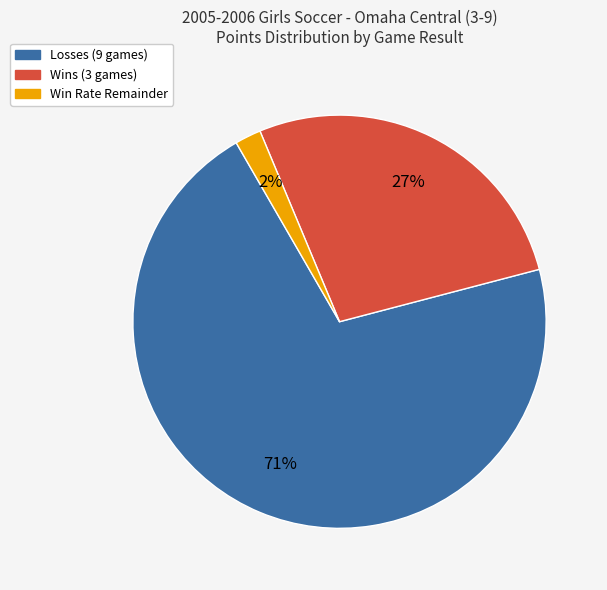

To the nearest percent, what is the average slice percentage?

33%